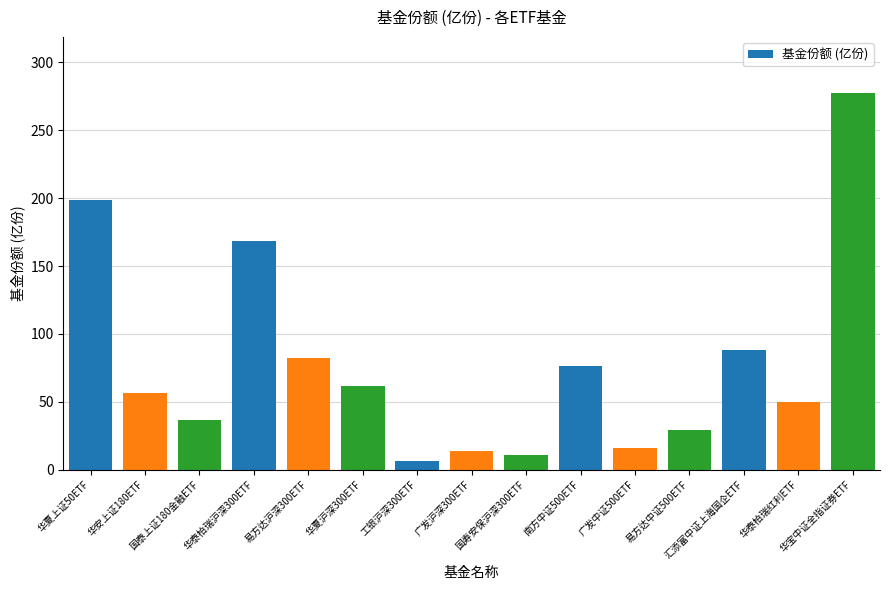

How many data points does each series have?

15